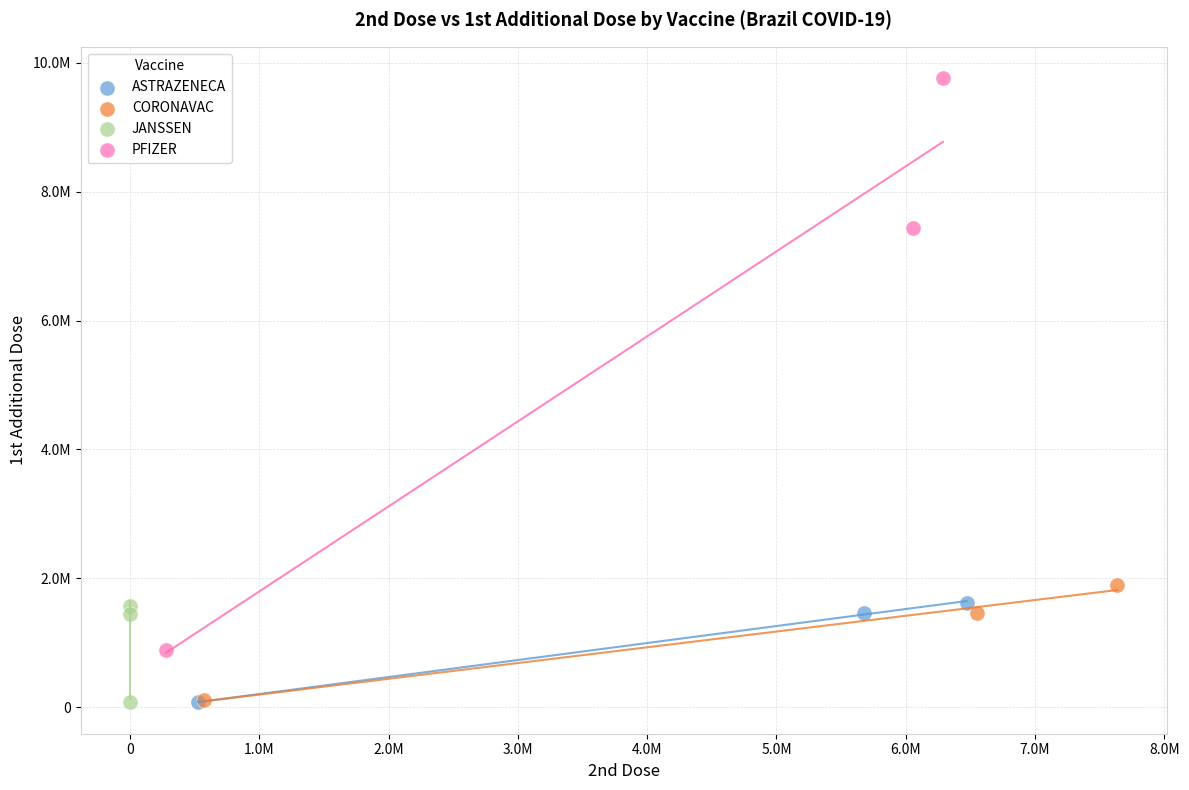

Which series has the widest spread of Y values?

PFIZER